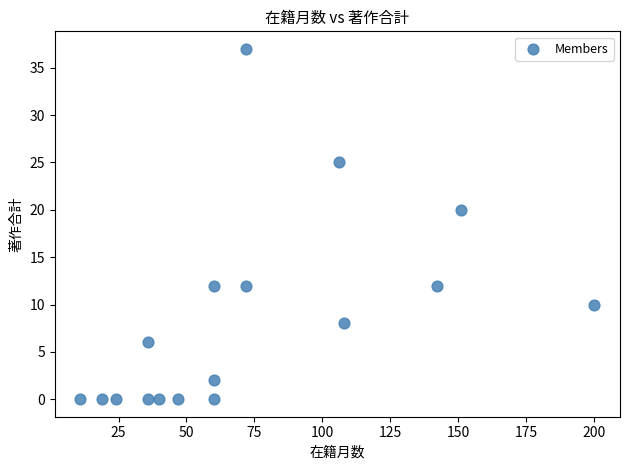

What Y value in the scatter plot is closest to 18?

20